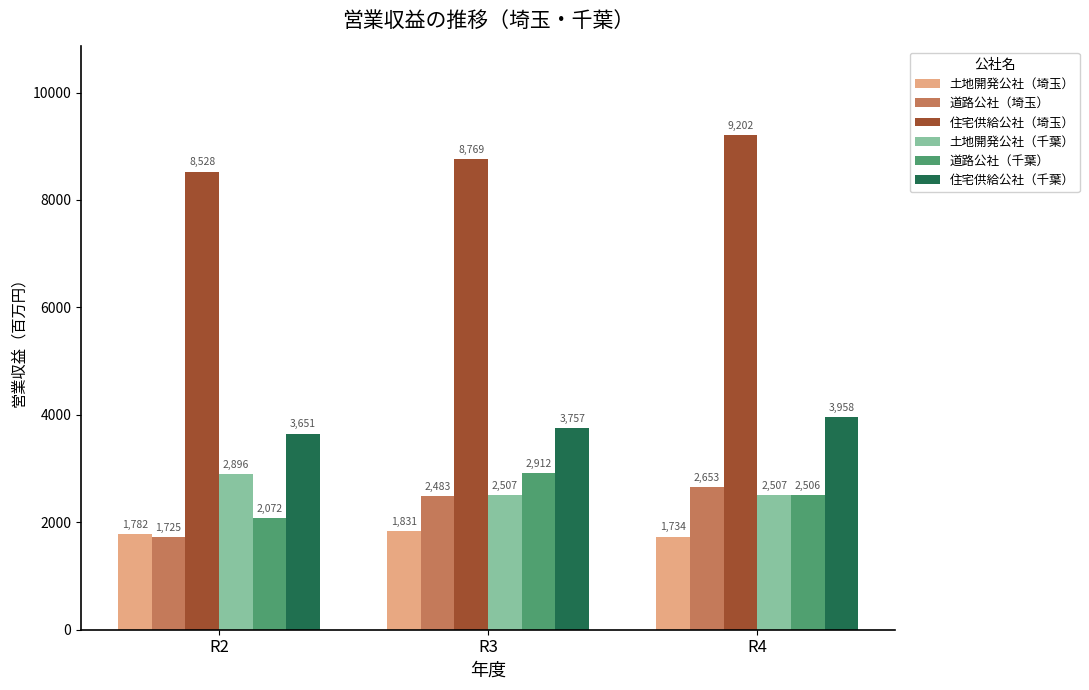

Which label corresponds to the largest value in the chart?

R4